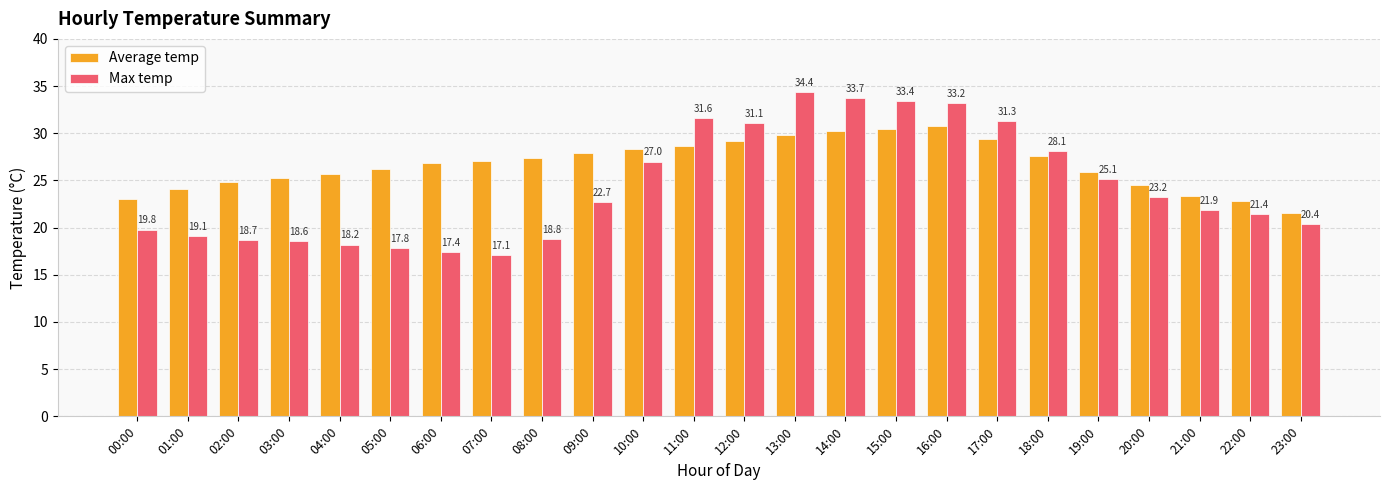

Is it true that Average temp equals 41.7 at 20:00?

False